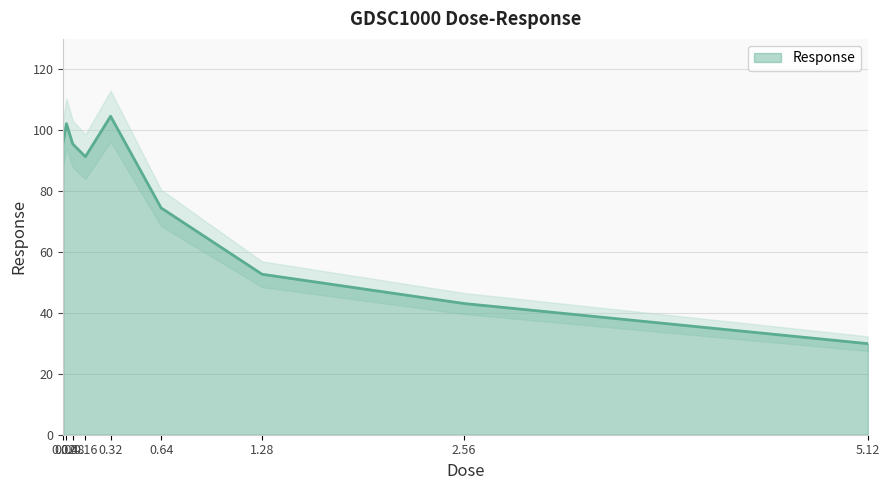

Where does the data first go above 91?

0.02